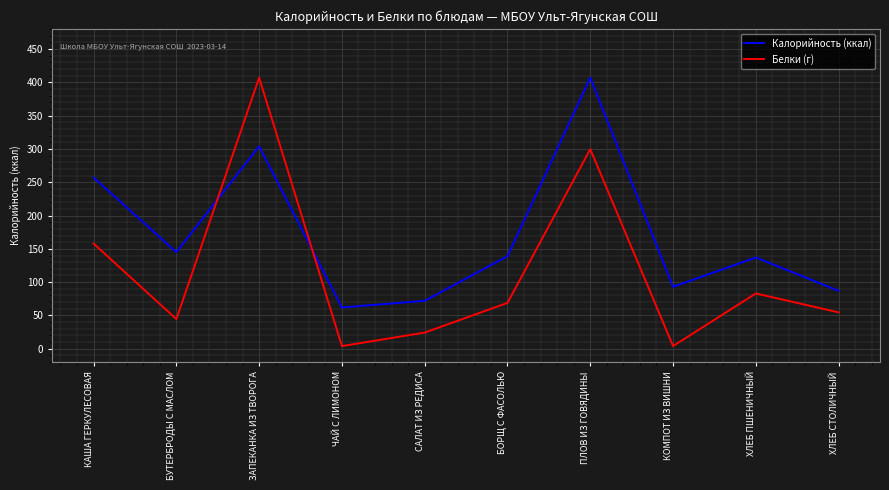

The Калорийность (ккал) series shows 62.0 at ЧАЙ С ЛИМОНОМ. True or false?

True